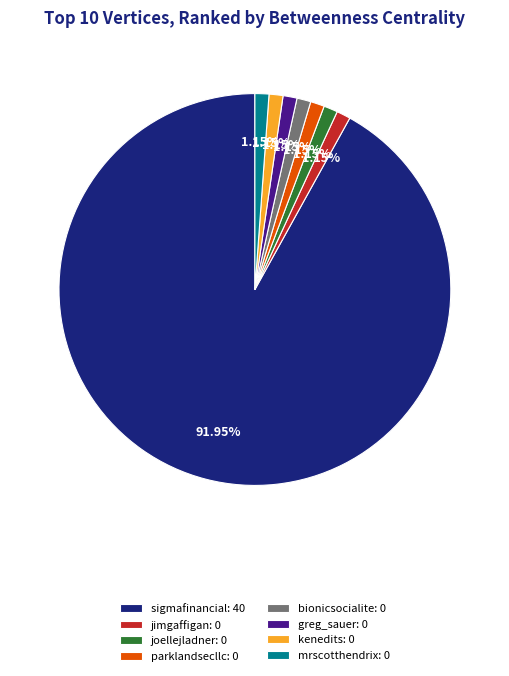

Which slice is the largest?

sigmafinancial